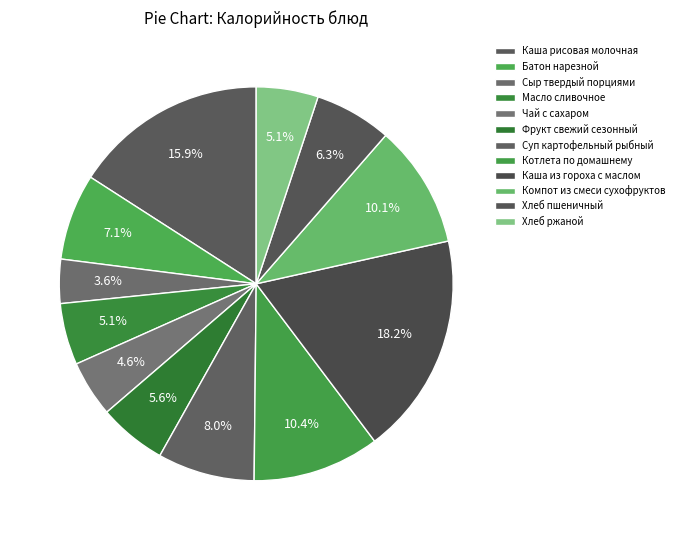

True or false: Хлеб пшеничный accounts for 6% of the total.

True